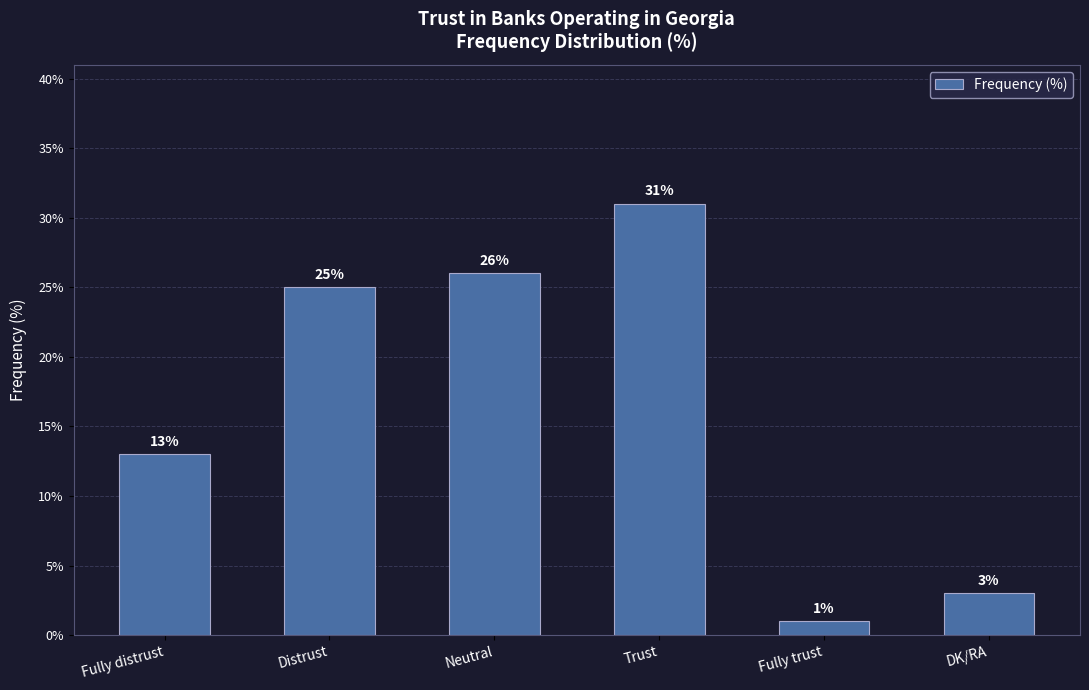

What is the label of the 3rd bar from the left?

Neutral